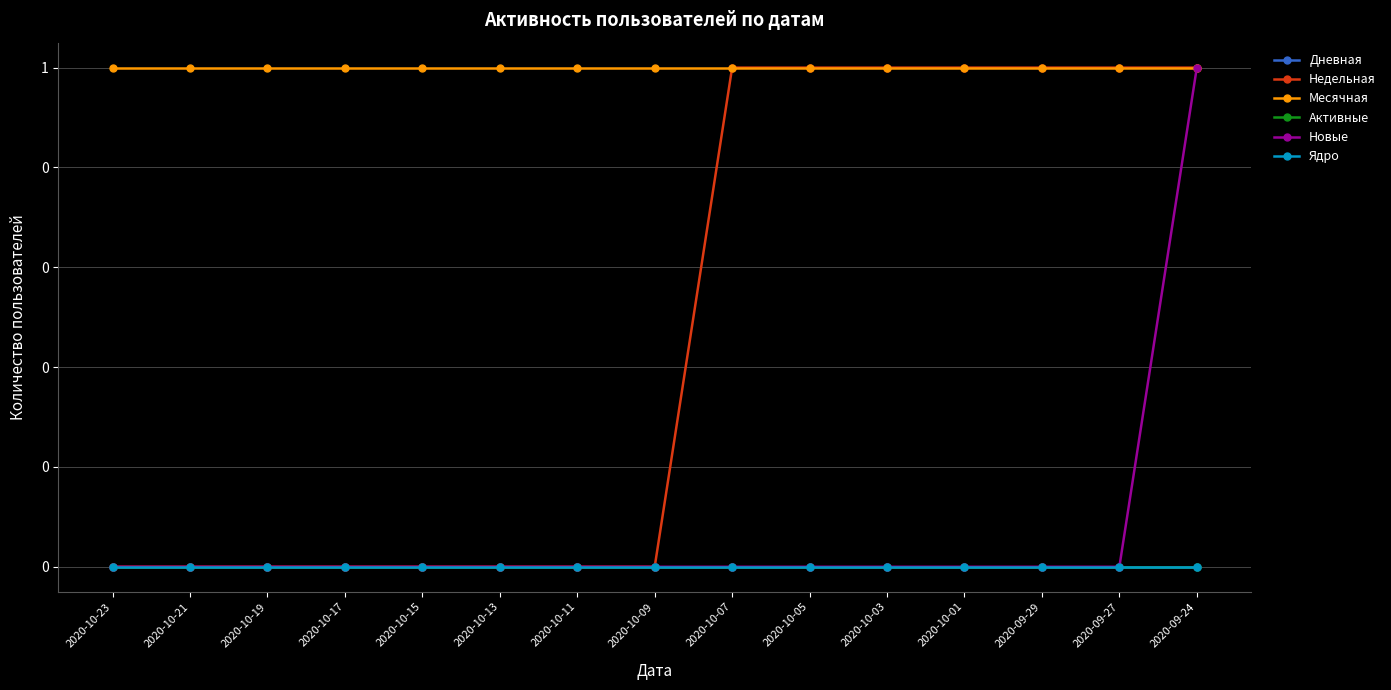

The value of Активные at 2020-10-13 is 0. True or false?

True